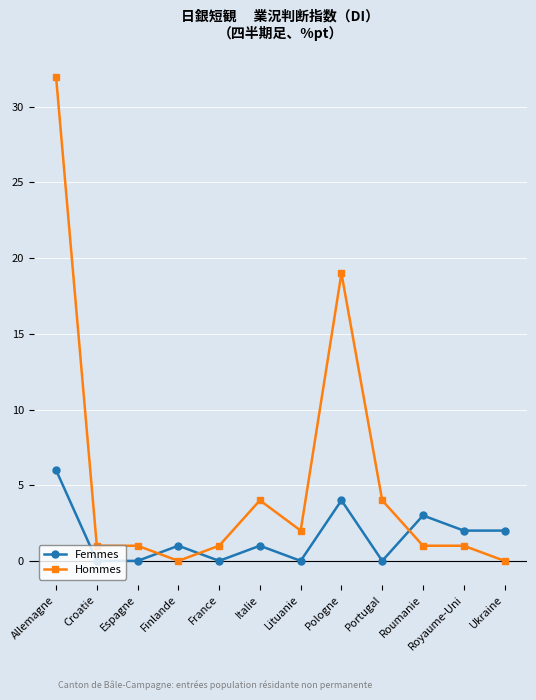

Which series has the largest range (max minus min)?

Hommes